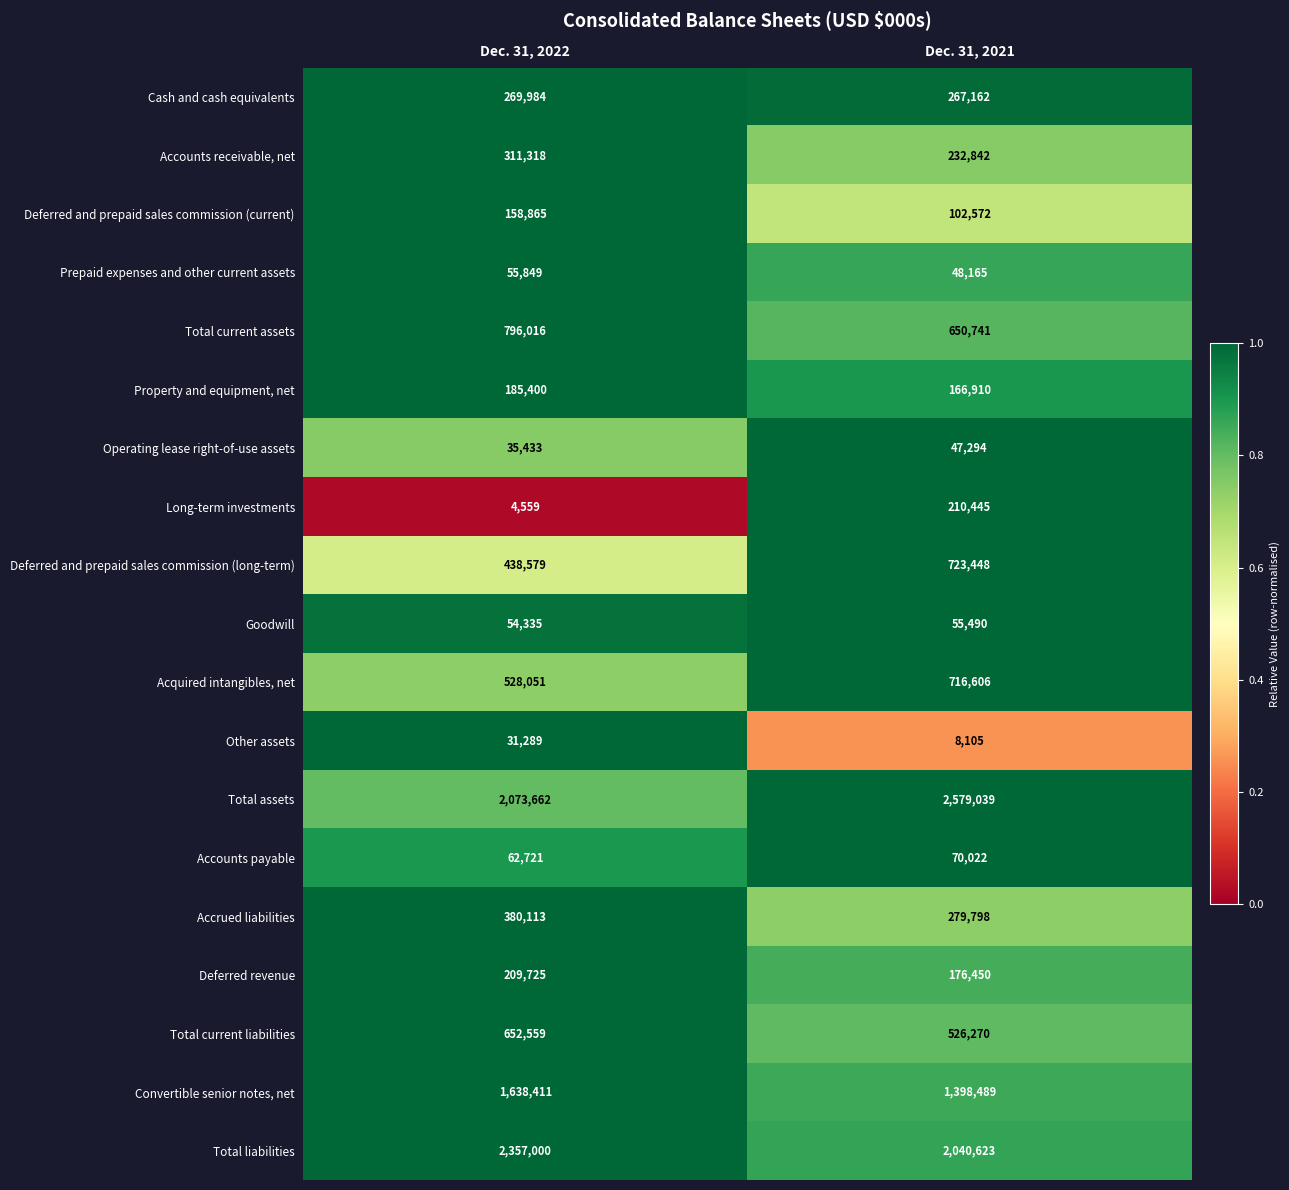

How many series are shown in this chart?

19